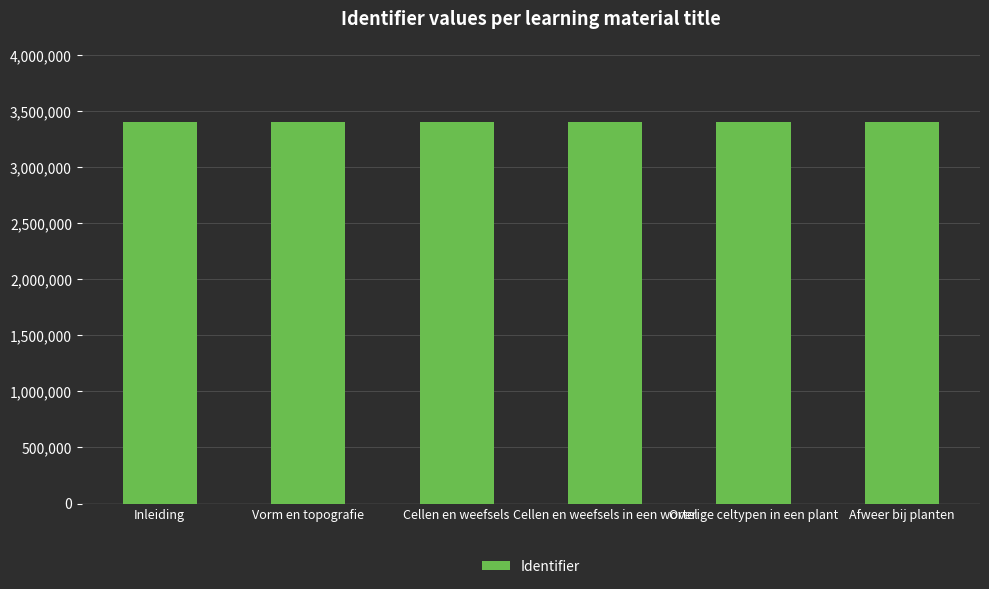

How many values are between 3405369 and 3405385?

4